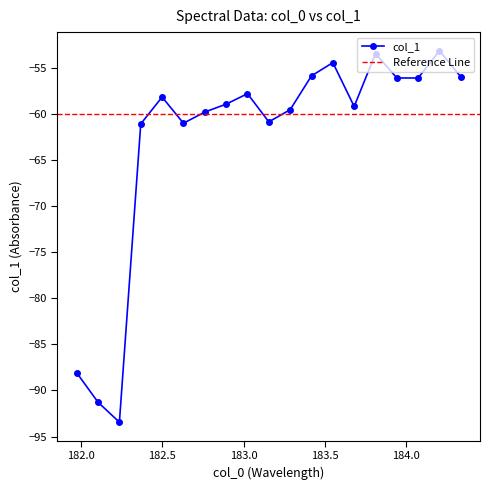

True or false: the data has more than 2 interior local peaks.

True